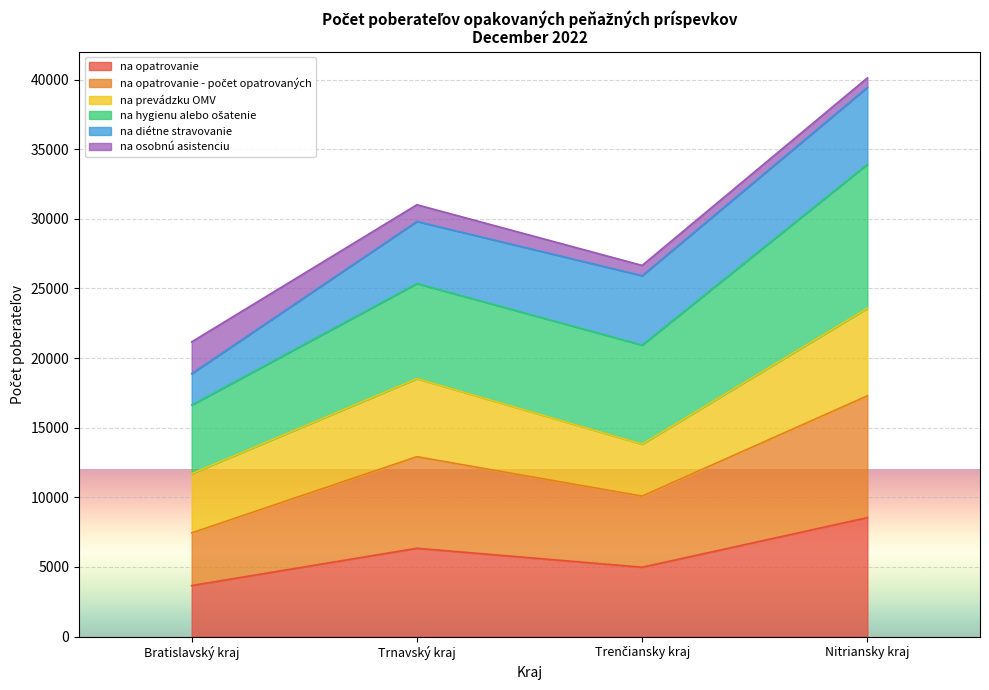

At which category is the sum across all series the highest?

Nitriansky kraj